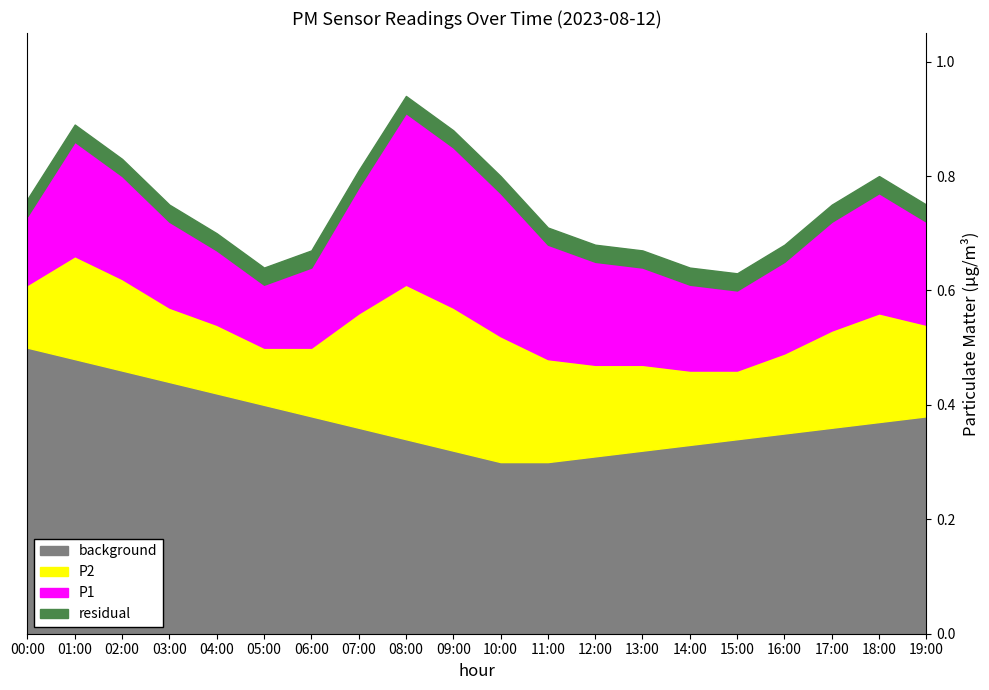

In P1, how many points are higher than both neighbors (excluding endpoints)?

3